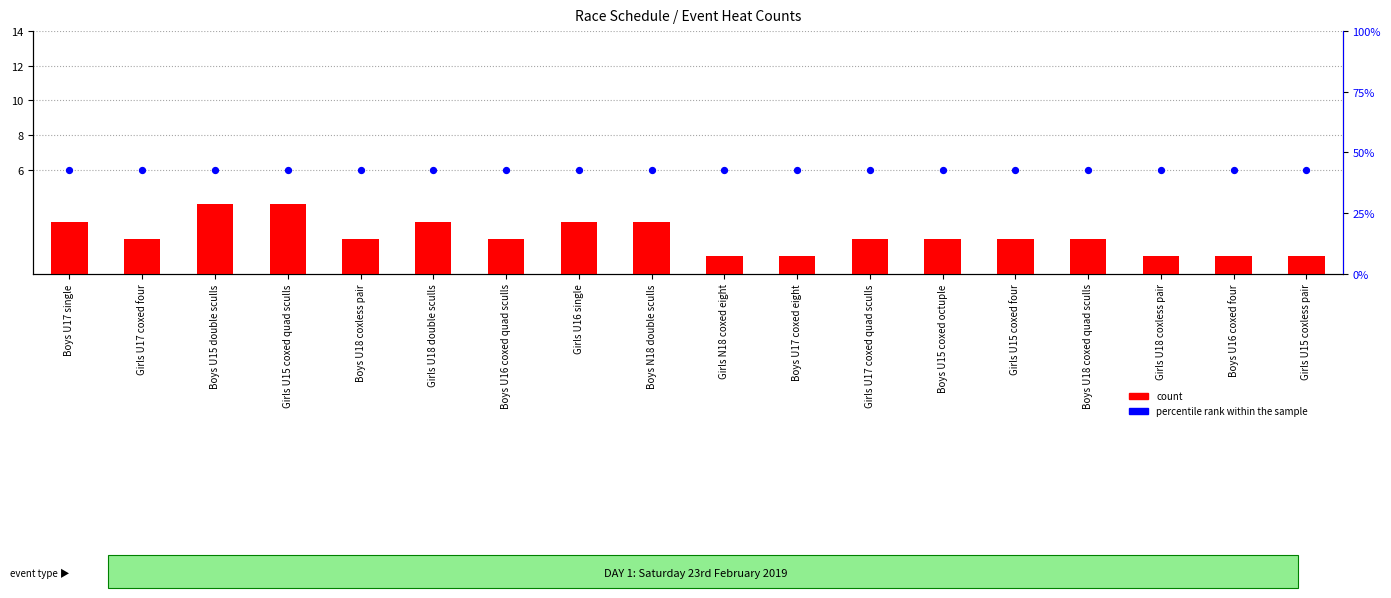

Which series has the largest Y range (max minus min)?

count